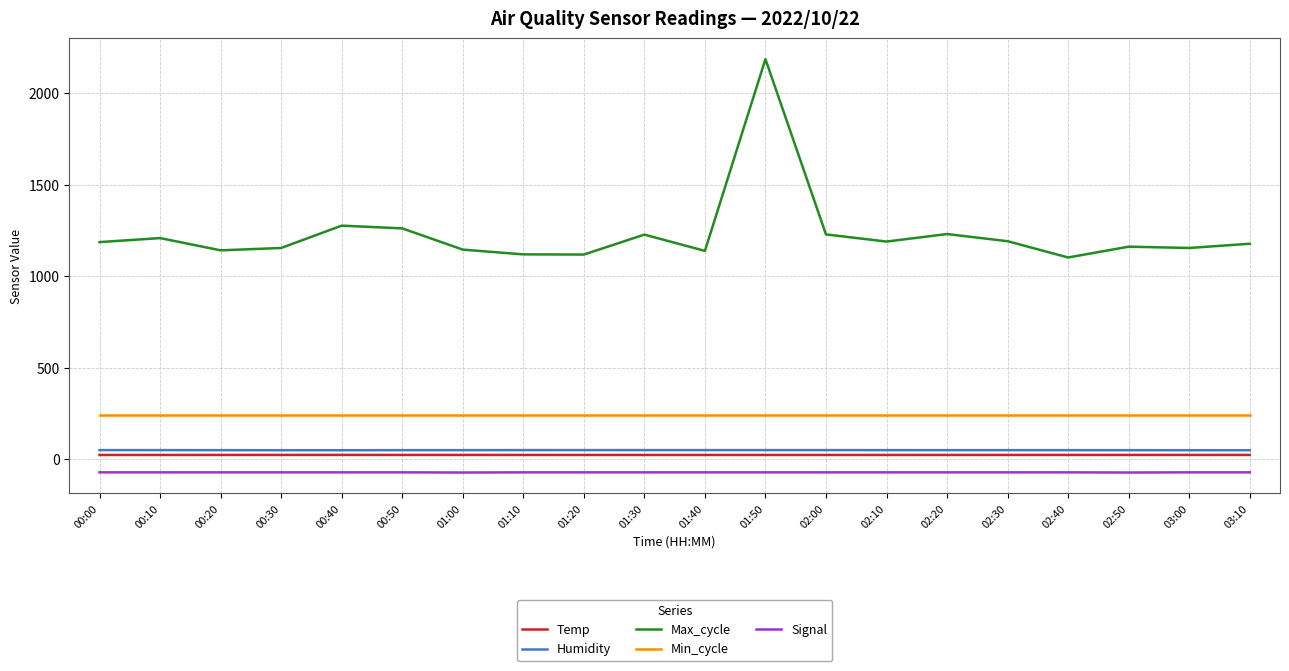

What is the total value across all series at 01:00?

1390.4